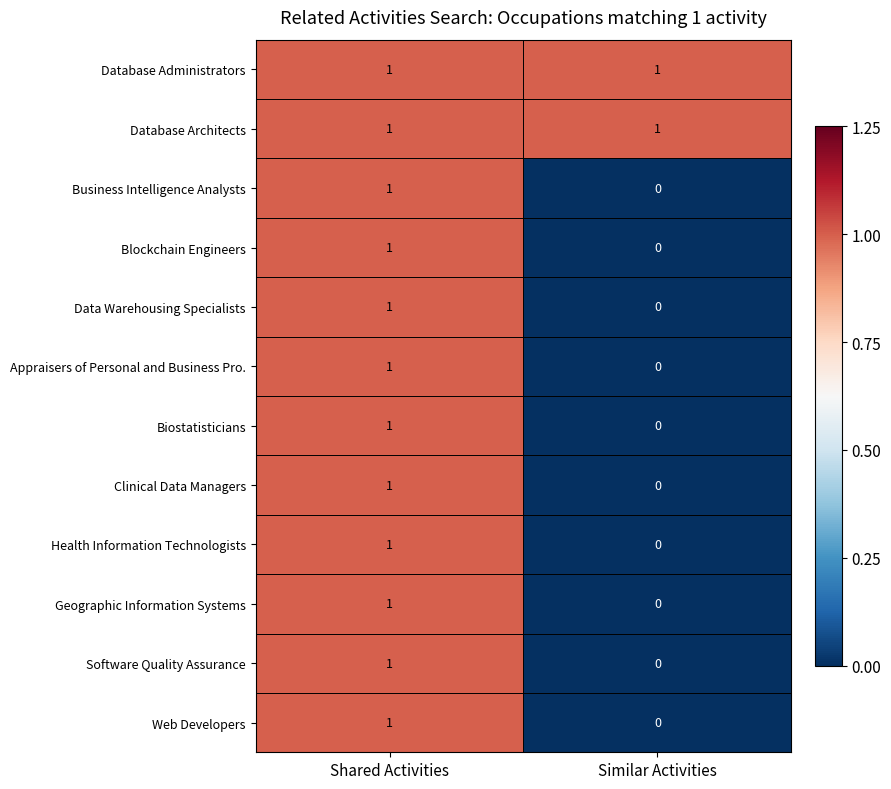

Is the value of Appraisers of Personal and Business Pro. at Shared Activities greater than the value of Web Developers at Similar Activities?

Yes